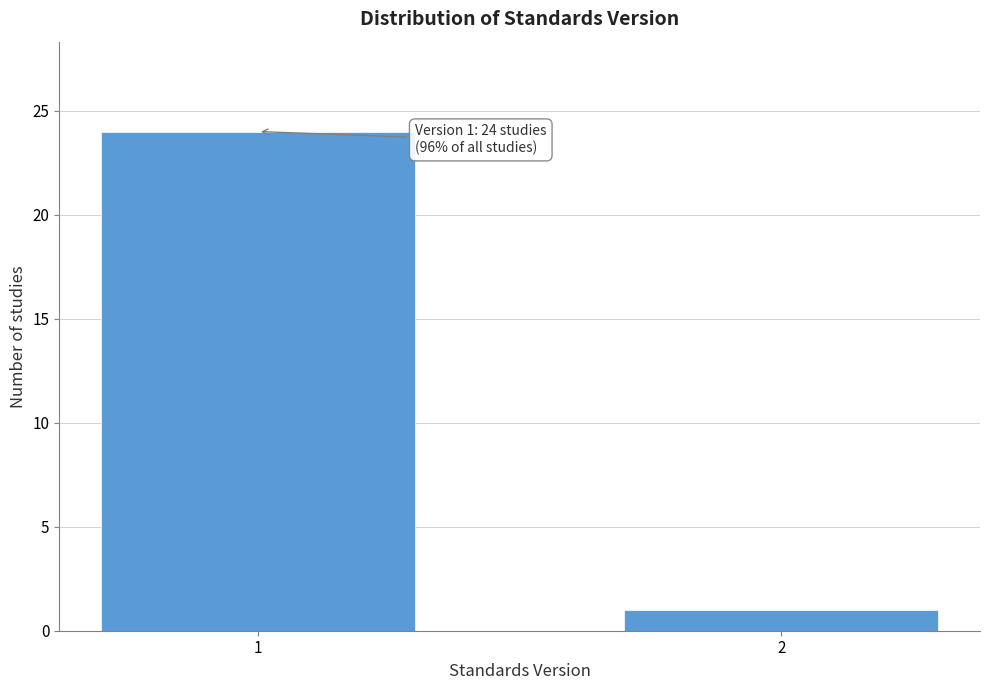

Reading right to left, what are all the values shown in this chart?

2=1	1=24